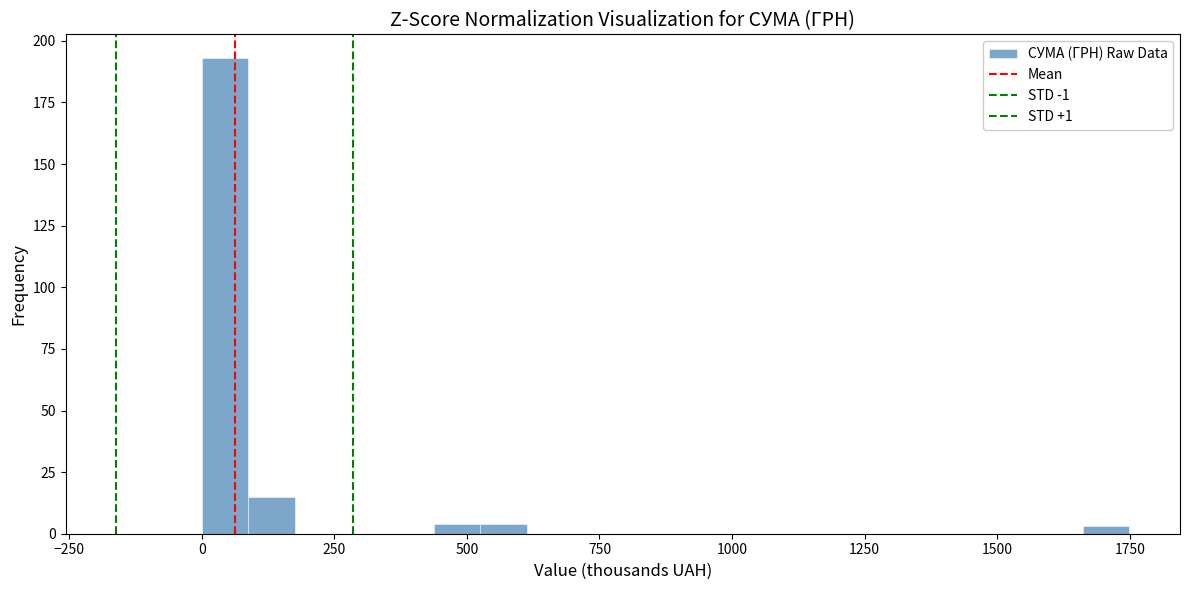

Read against the x-axis, roughly where is the centre of the tallest bar?

50